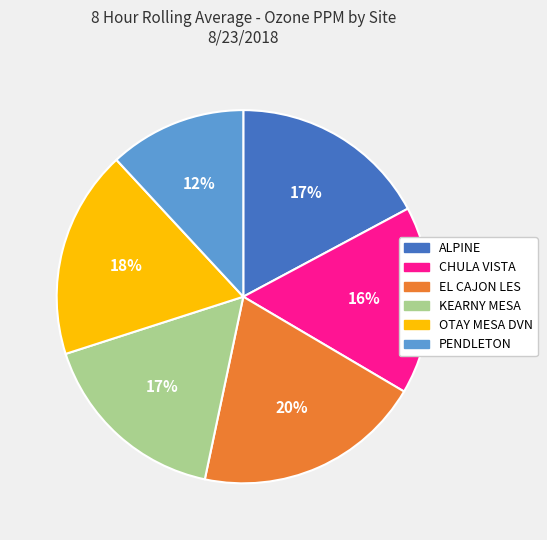

Which slice is the smallest?

PENDLETON